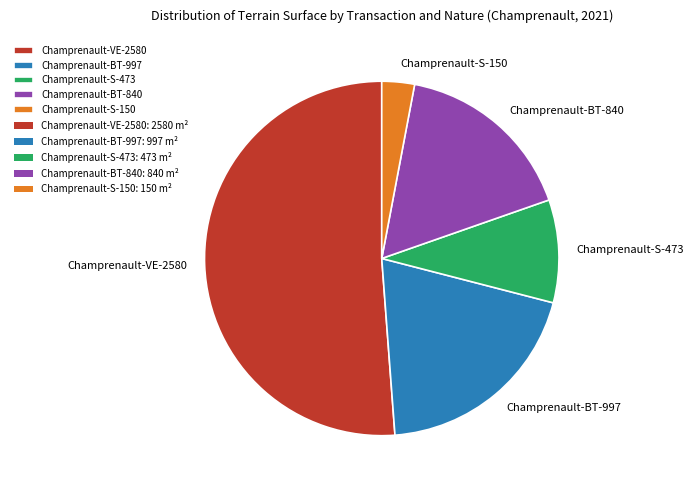

Does Champrenault-VE-2580 account for over 50% of the chart?

Yes